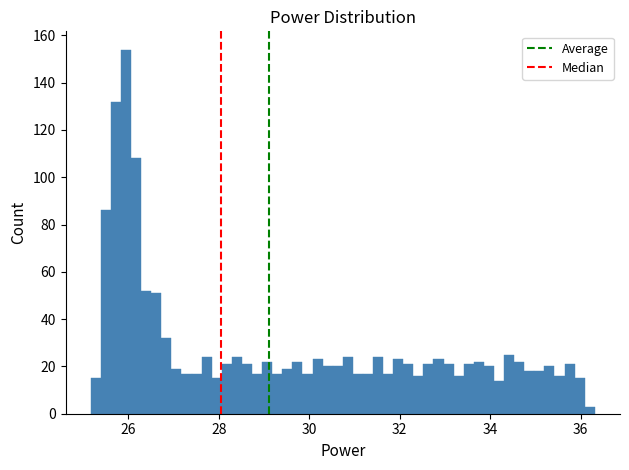

Read against the x-axis, roughly where is the centre of the tallest bar?

26.0